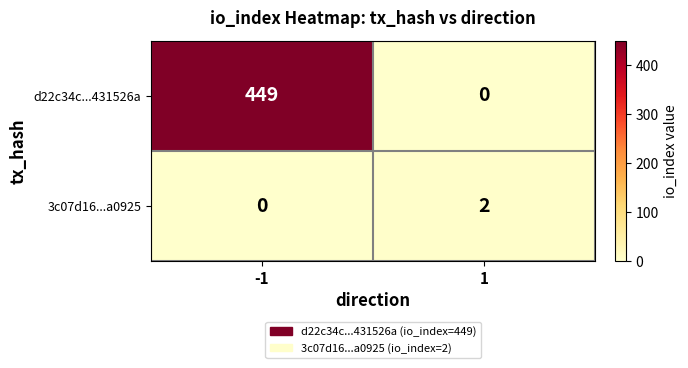

What is the difference between the highest and lowest values at -1?

449